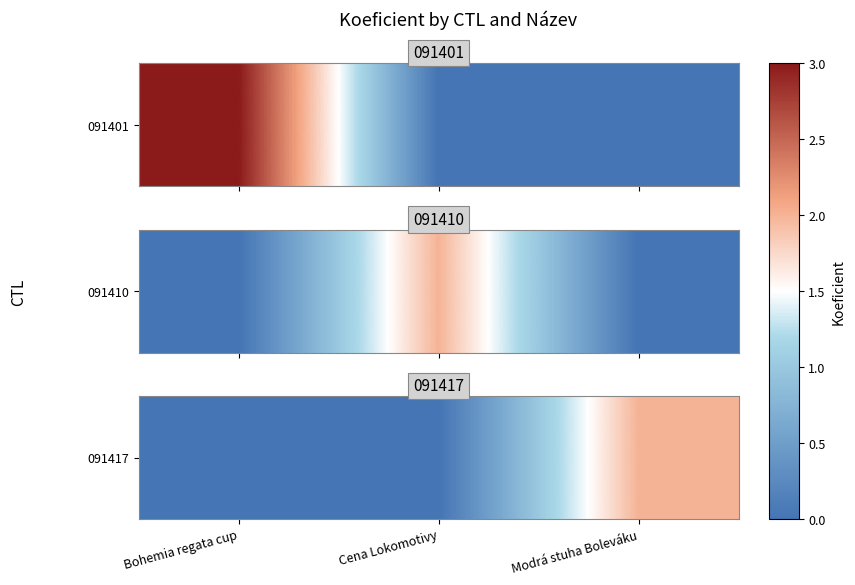

List the labels in order of value, largest first.

Modrá stuha Boleváku, Bohemia regata cup, Cena Lokomotivy